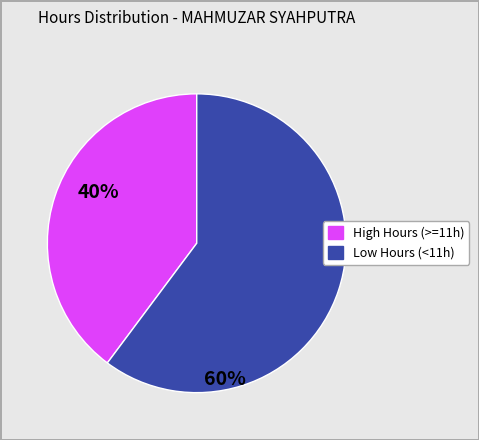

Is there any slice that represents more than half of the pie?

Yes